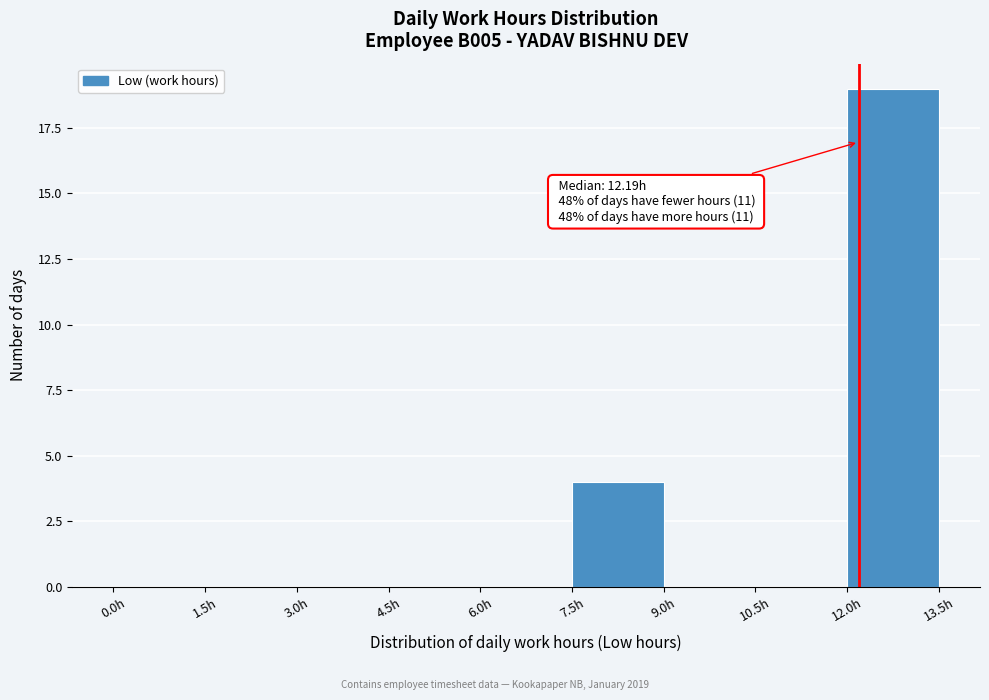

Which range on the x-axis has the tallest bar?

12.0 to 13.5